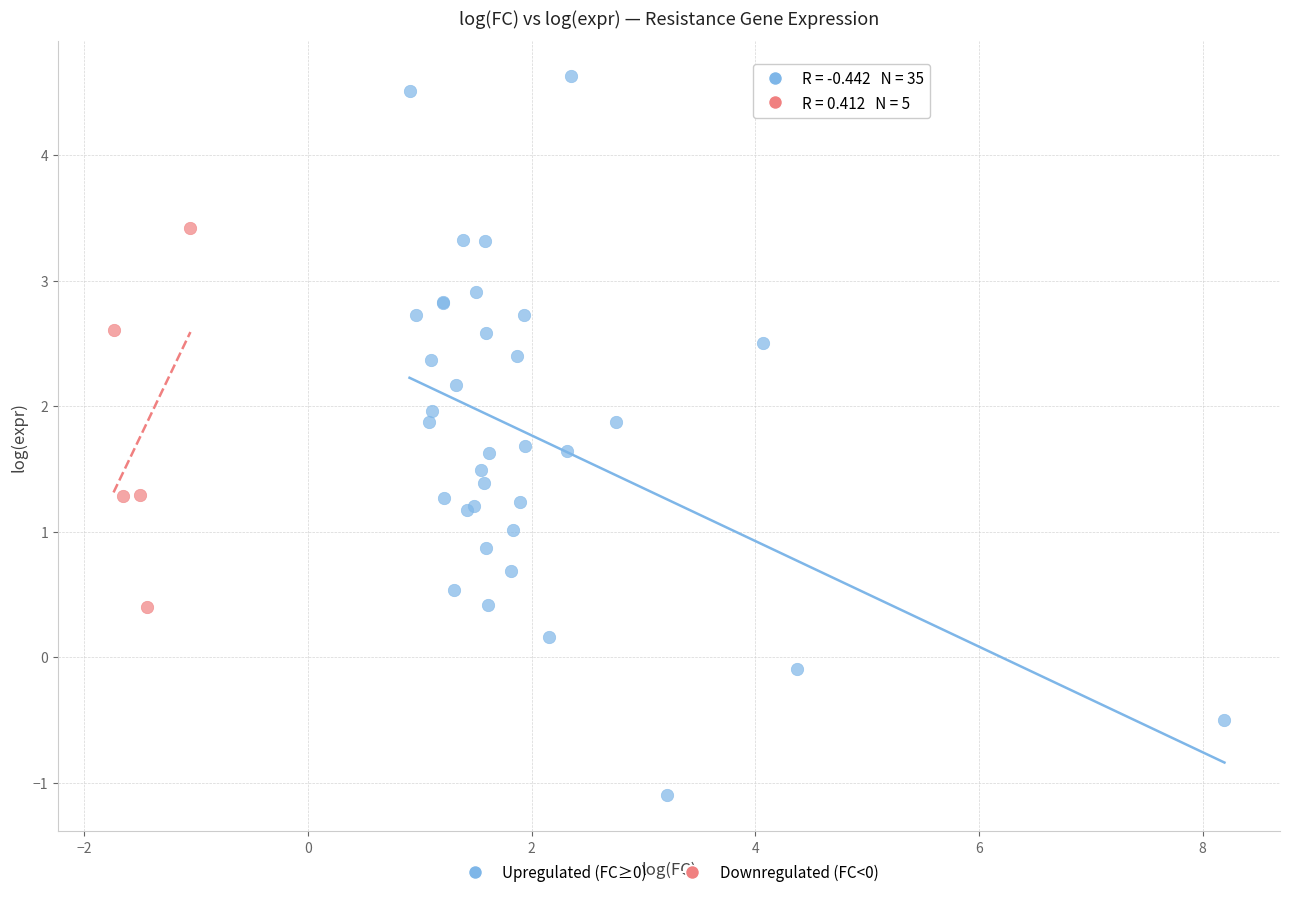

Which series has the largest Y range (max minus min)?

Upregulated (FC≥0)